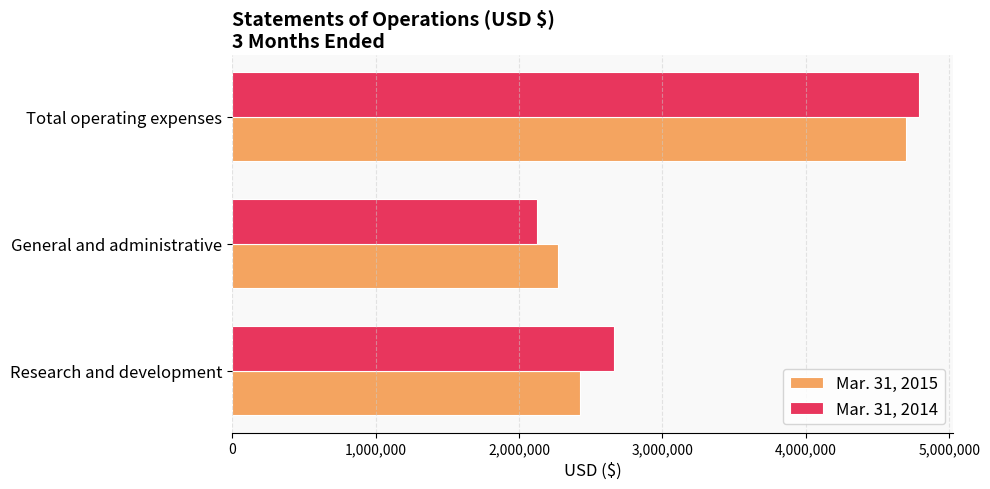

True or false: Mar. 31, 2015 has a value of 977928 at Research and development.

False